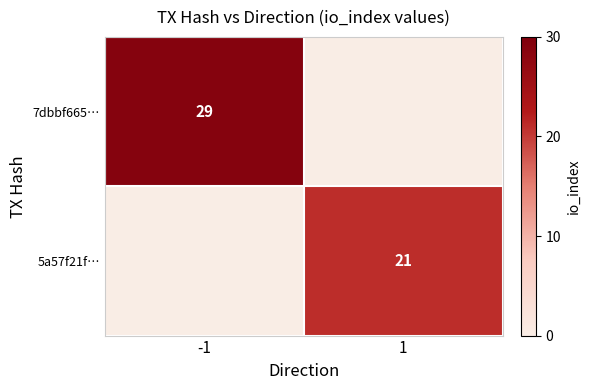

The 5a57f21f… series shows 21 at 1. True or false?

True